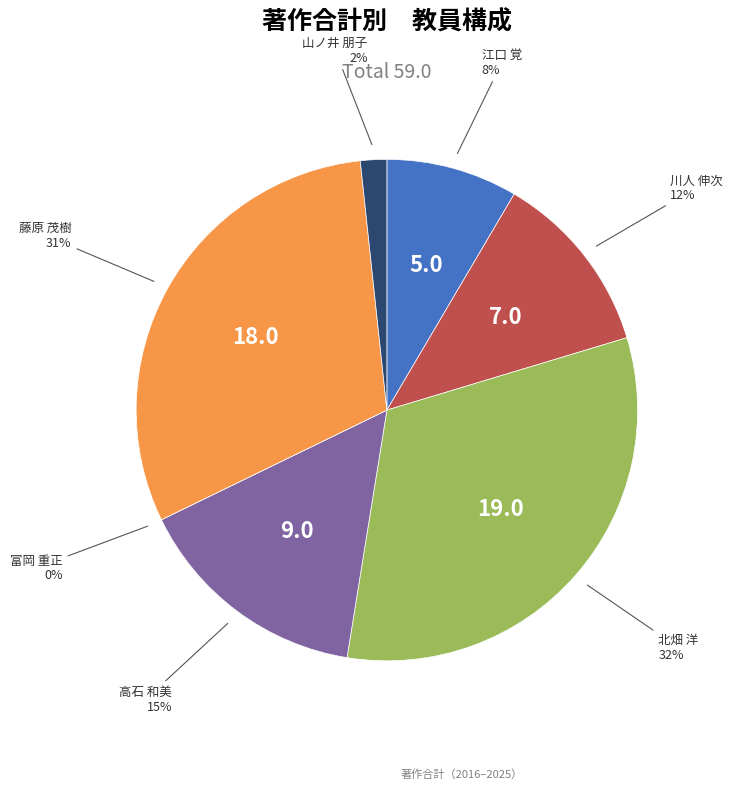

To the nearest percent, what is the difference between the 高石 和美 and 富岡 重正 slice percentages?

15%